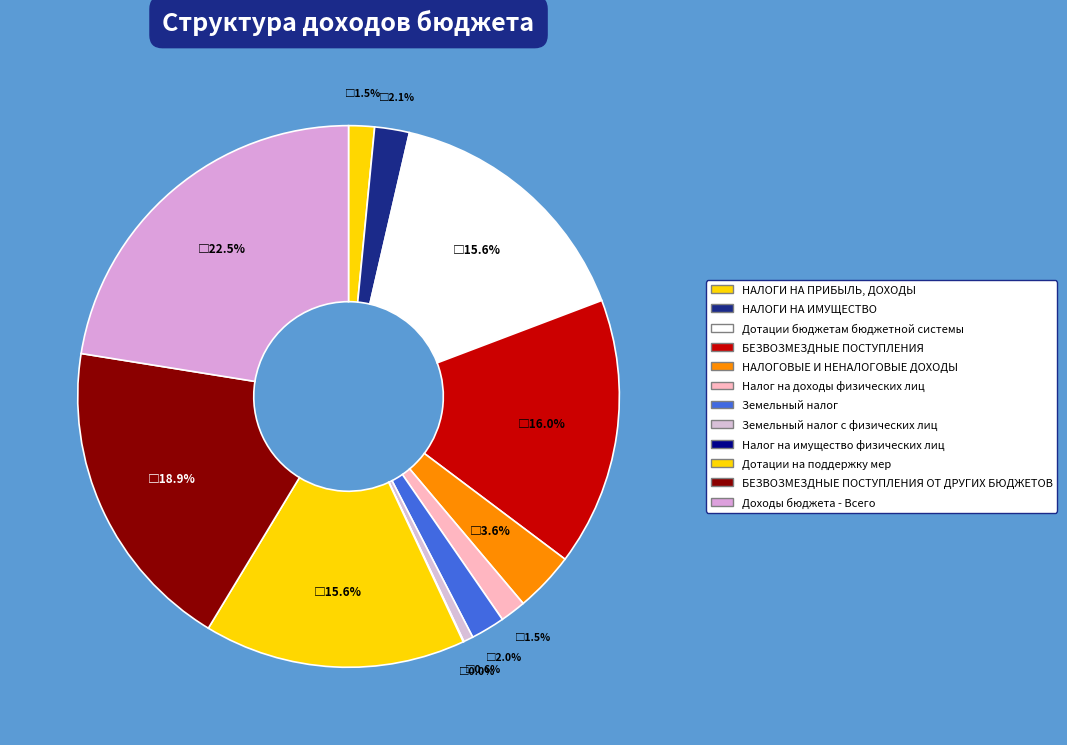

Is the sum of НАЛОГОВЫЕ И НЕНАЛОГОВЫЕ ДОХОДЫ and Дотации на поддержку мер greater than half?

No